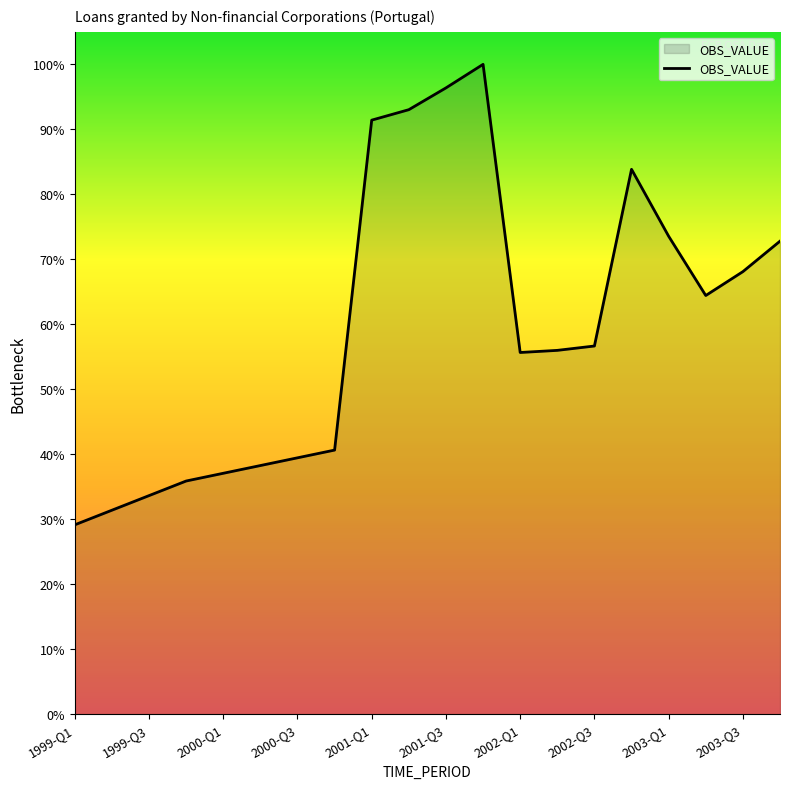

List the labels in order of value, smallest first.

1999-Q1, 1999-Q2, 1999-Q3, 1999-Q4, 2000-Q1, 2000-Q2, 2000-Q3, 2000-Q4, 2002-Q1, 2002-Q2, 2002-Q3, 2003-Q2, 2003-Q3, 2003-Q4, 2003-Q1, 2002-Q4, 2001-Q1, 2001-Q2, 2001-Q3, 2001-Q4